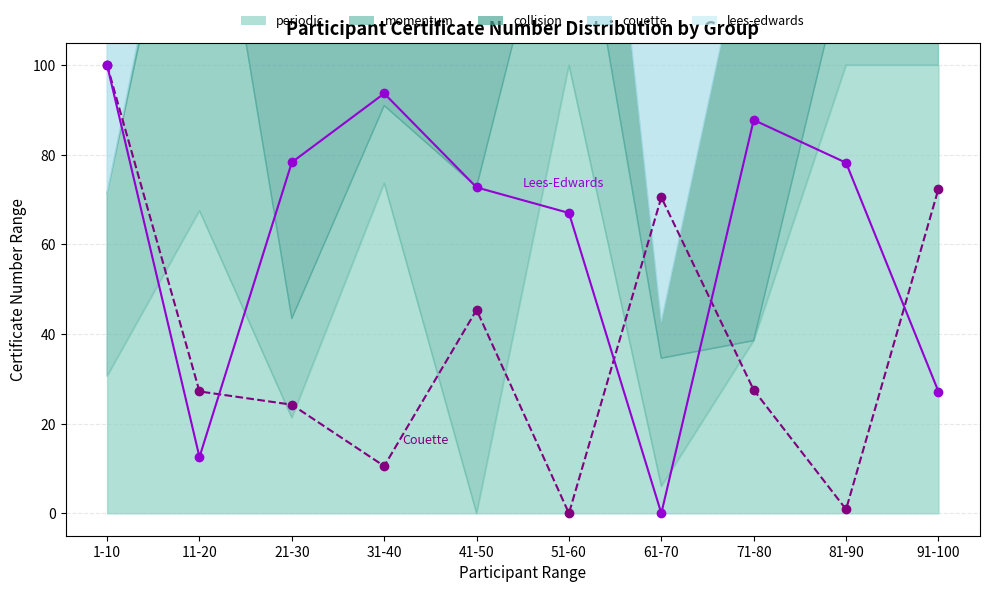

Reading right to left, transcribe all the data shown in this chart.

couette_line: 91-100=72.4	81-90=0.9	71-80=27.5	61-70=70.5	51-60=0.0	41-50=45.4	31-40=10.5	21-30=24.2	11-20=27.2	1-10=100.0
lees-edwards_line: 91-100=27.2	81-90=78.2	71-80=87.8	61-70=0.0	51-60=67.0	41-50=72.7	31-40=93.7	21-30=78.3	11-20=12.6	1-10=100.0